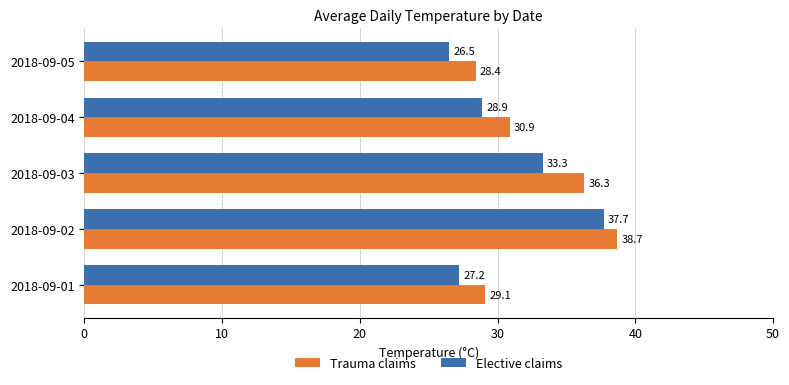

Is the value of Trauma claims at 2018-09-05 greater than the value of Elective claims at 2018-09-03?

No